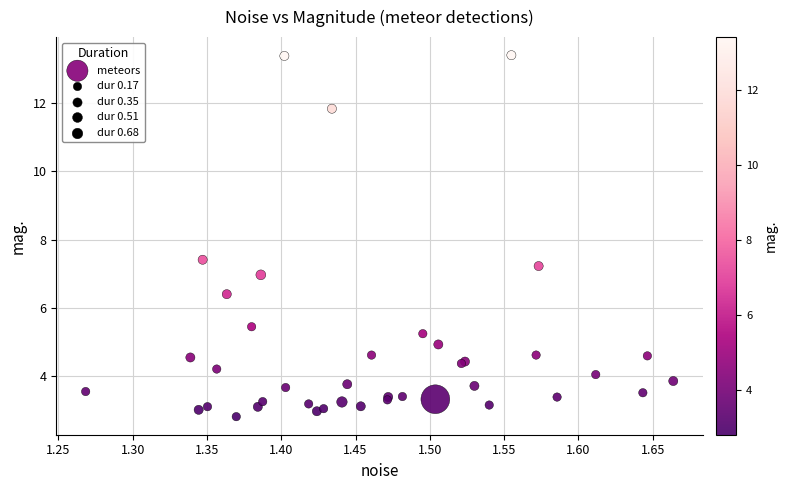

What Y value in the scatter plot is closest to 8?

7.4